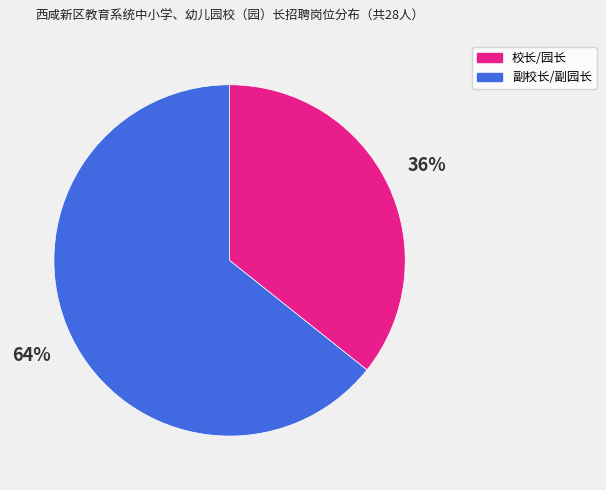

Combined, do 副校长/副园长 and 校长/园长 account for over 50%?

Yes